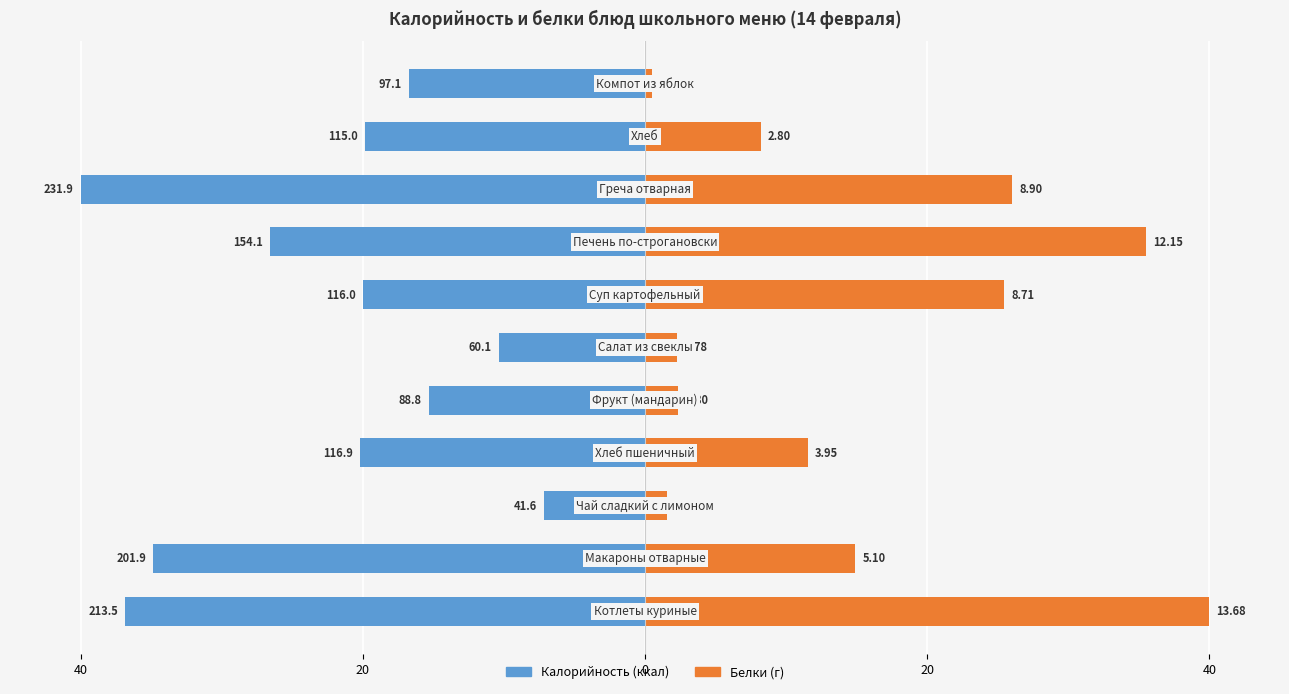

What is the difference between the maximum and minimum values in the Калорийность series?

32.8